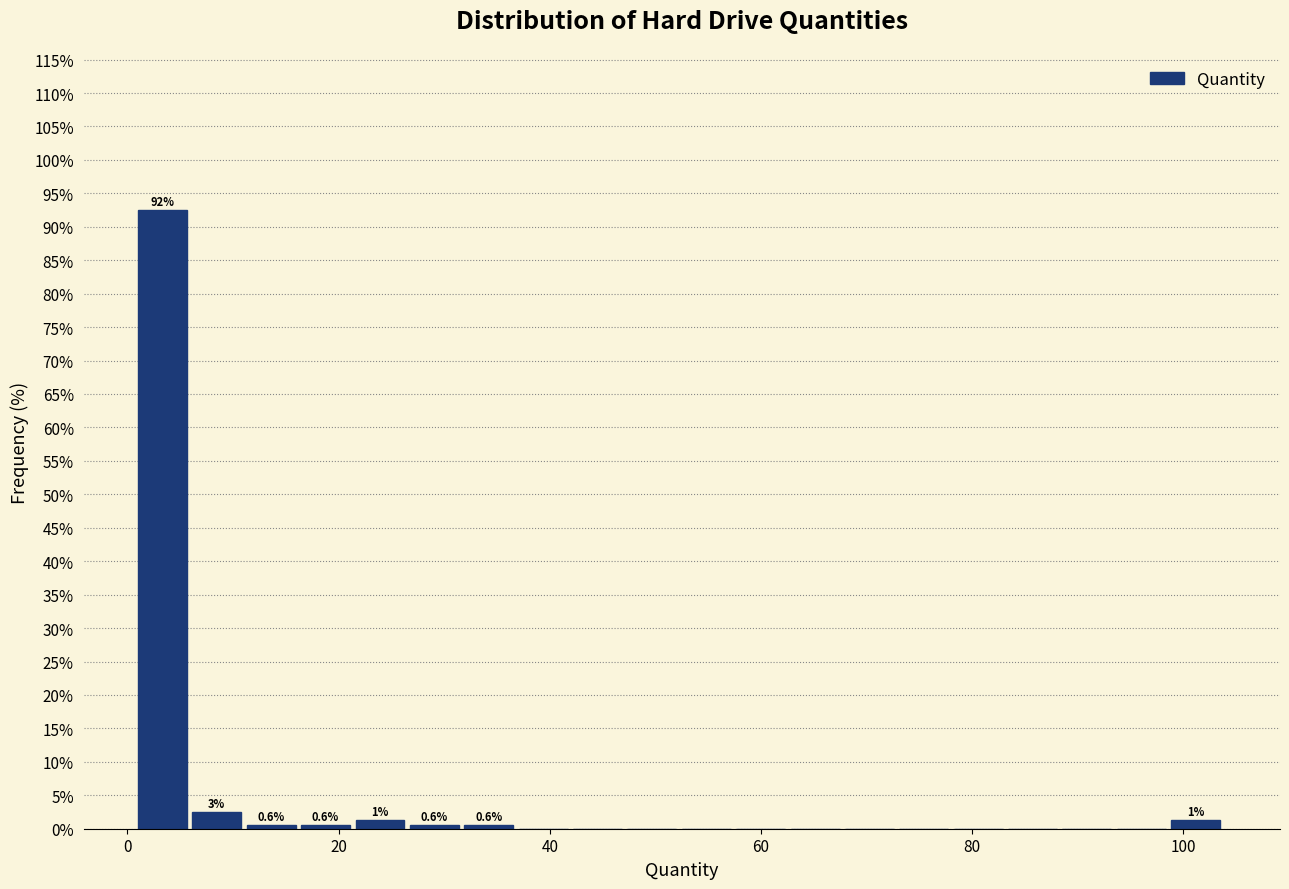

Read against the x-axis, roughly where is the centre of the tallest bar?

4